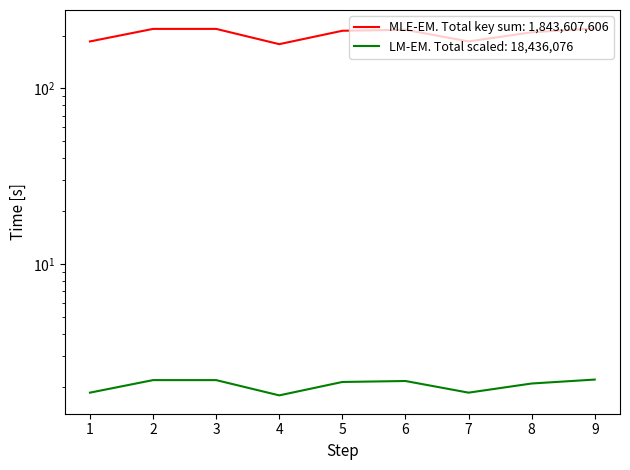

What is the difference between the maximum and minimum values?

41.2